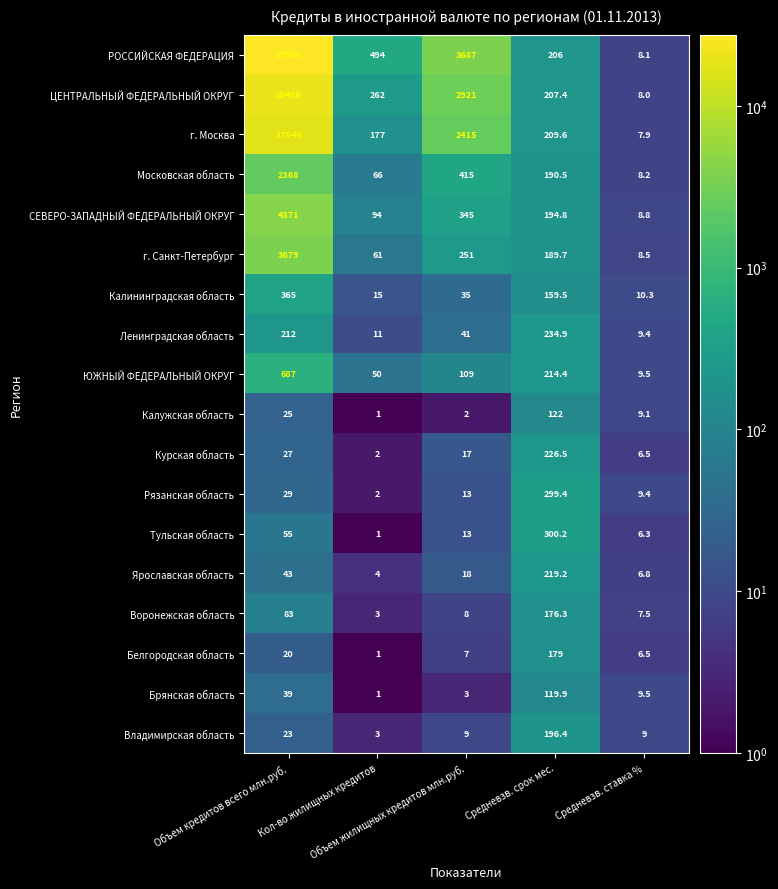

List the series in order of their peak value, lowest first.

Брянская область, Калужская область, Воронежская область, Белгородская область, Владимирская область, Ярославская область, Курская область, Ленинградская область, Рязанская область, Тульская область, Калининградская область, ЮЖНЫЙ ФЕДЕРАЛЬНЫЙ ОКРУГ, Московская область, г. Санкт-Петербург, СЕВЕРО-ЗАПАДНЫЙ ФЕДЕРАЛЬНЫЙ ОКРУГ, г. Москва, ЦЕНТРАЛЬНЫЙ ФЕДЕРАЛЬНЫЙ ОКРУГ, РОССИЙСКАЯ ФЕДЕРАЦИЯ